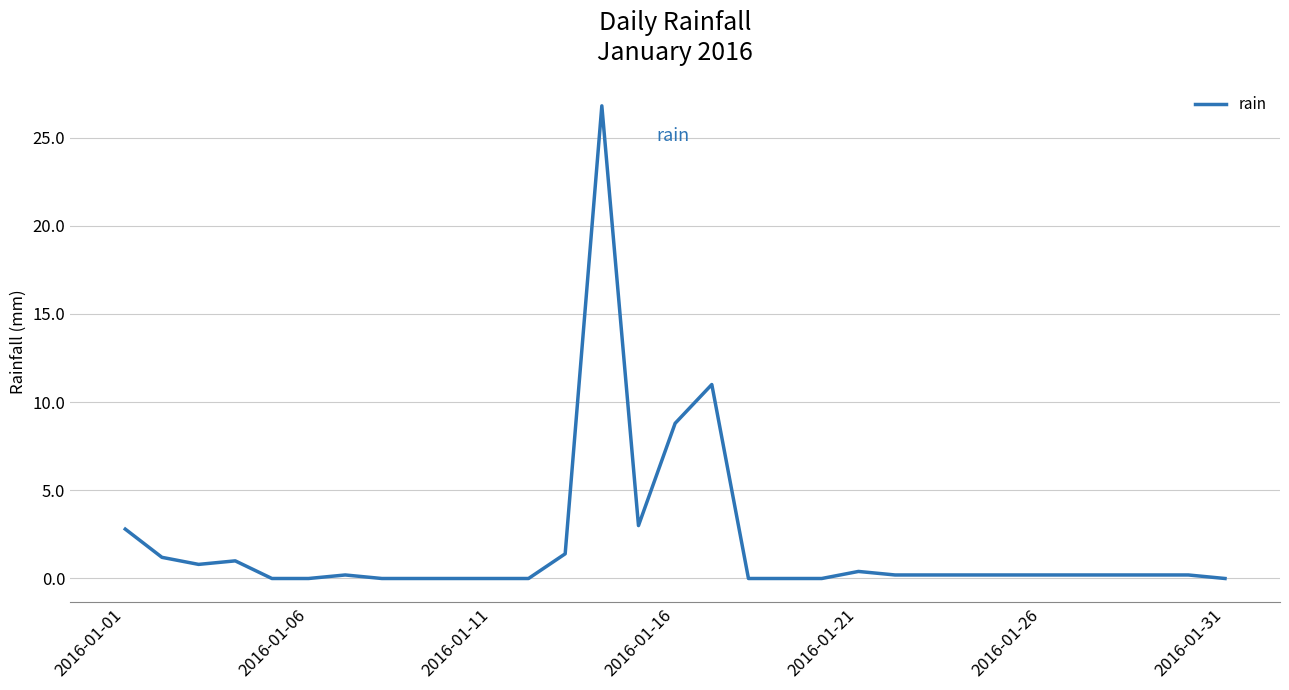

What is the difference between the maximum and minimum values?

26.8